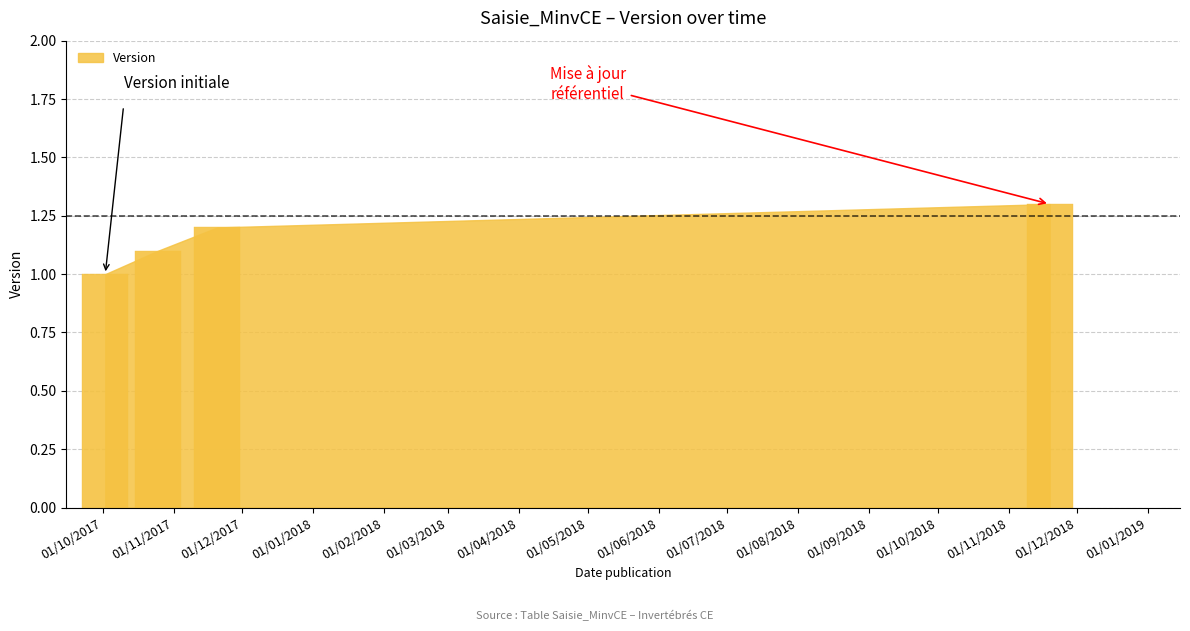

What is the ratio of the value at 2017-10-02 to the value at 2017-10-25?

0.9